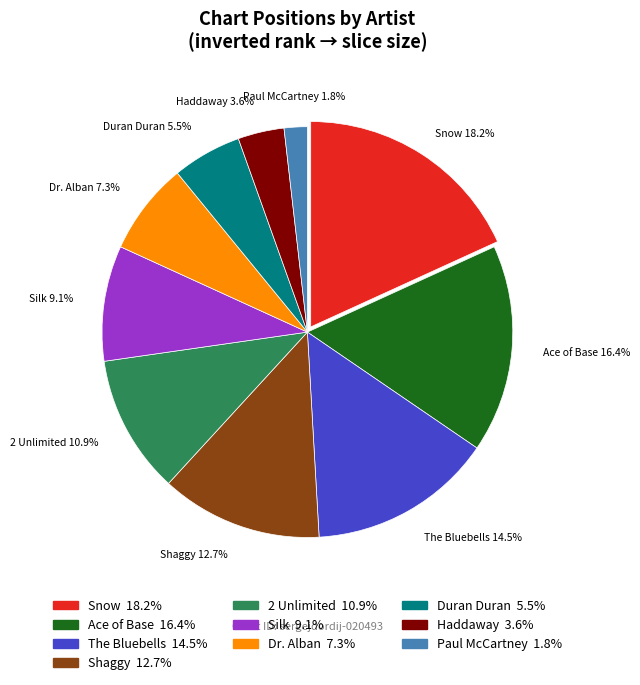

Is the sum of The Bluebells and Ace of Base greater than half?

No